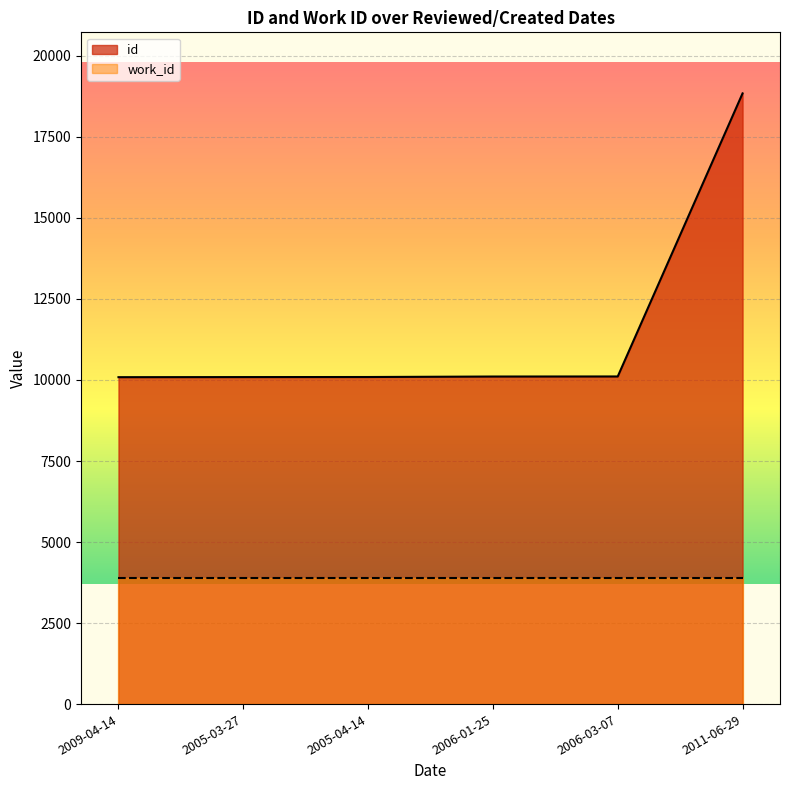

What is the approximate value at 2005-03-27, to the nearest 10?

10090